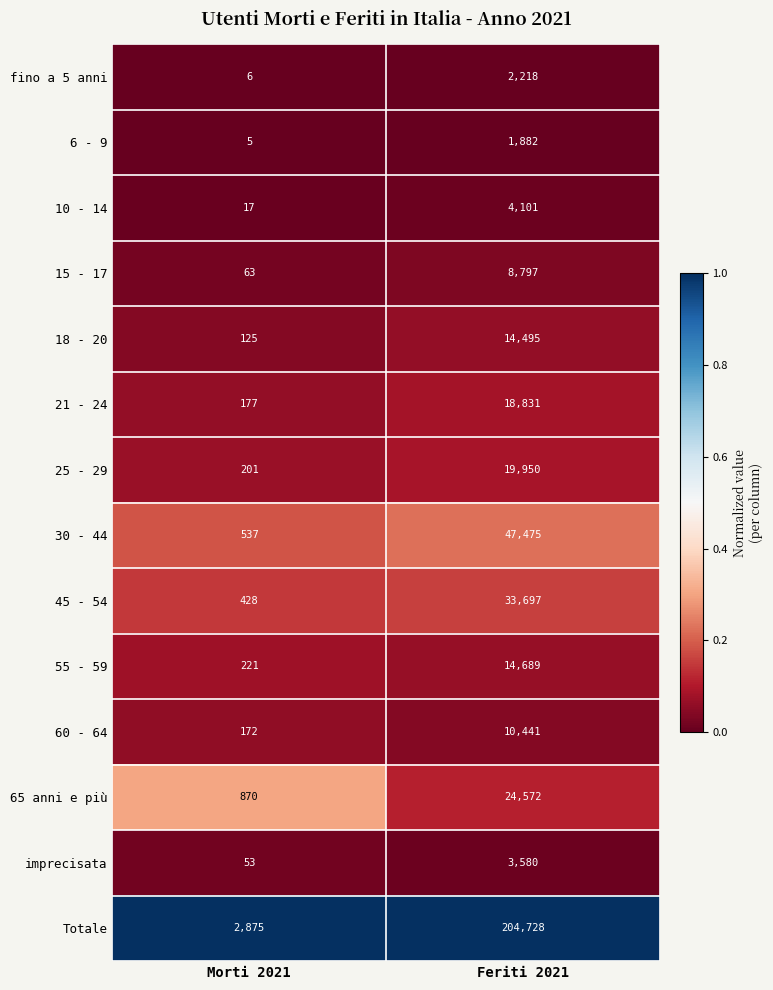

Which series has the largest total across all categories?

Totale